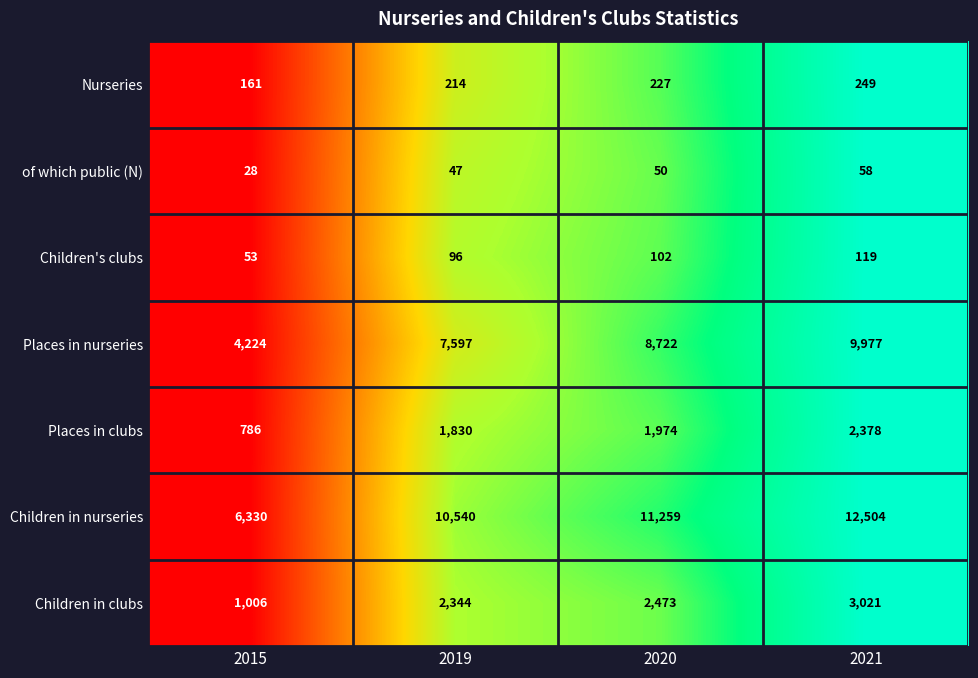

Which series has the largest total across all categories?

Children in nurseries